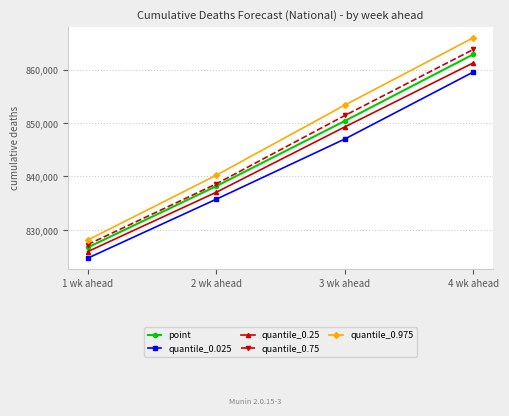

True or false: quantile_0.25 has more than 0 points higher than both neighbors.

False